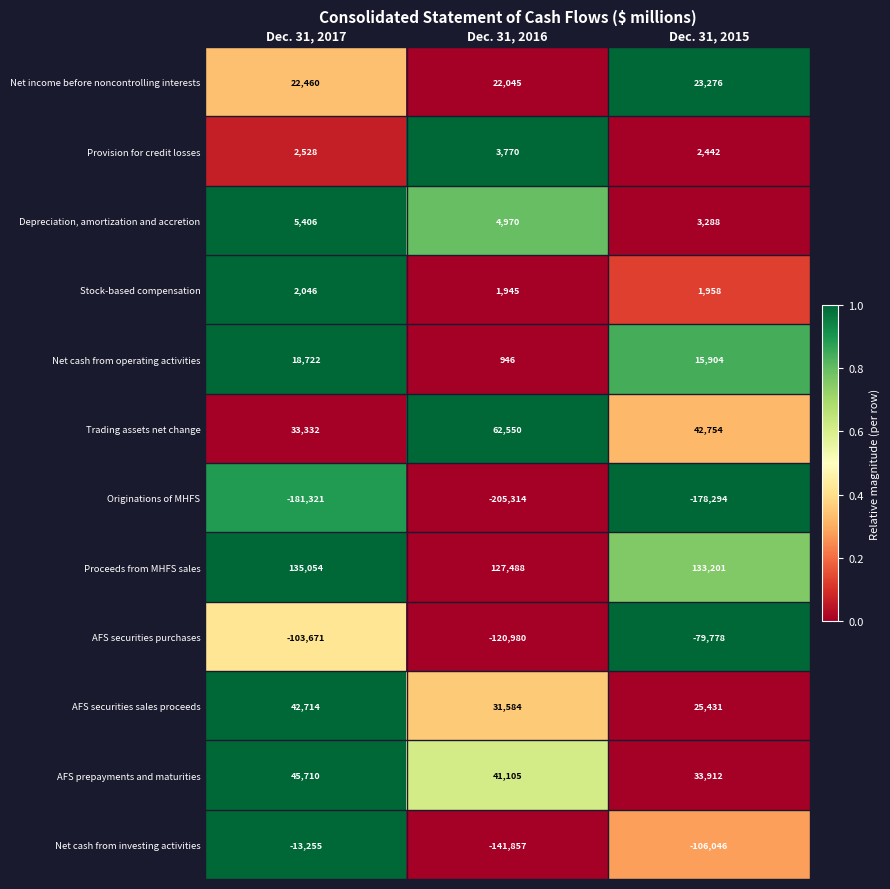

Where is Proceeds from MHFS sales nearest to the value 131271?

Dec. 31, 2015